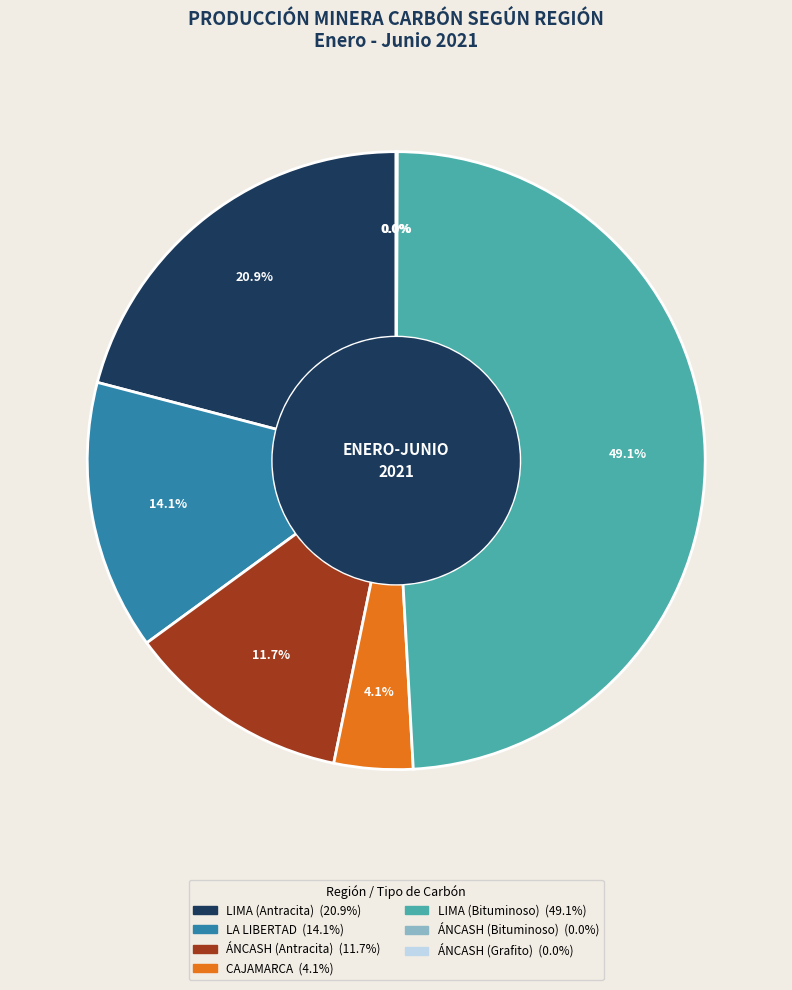

Does any single category account for the majority?

No